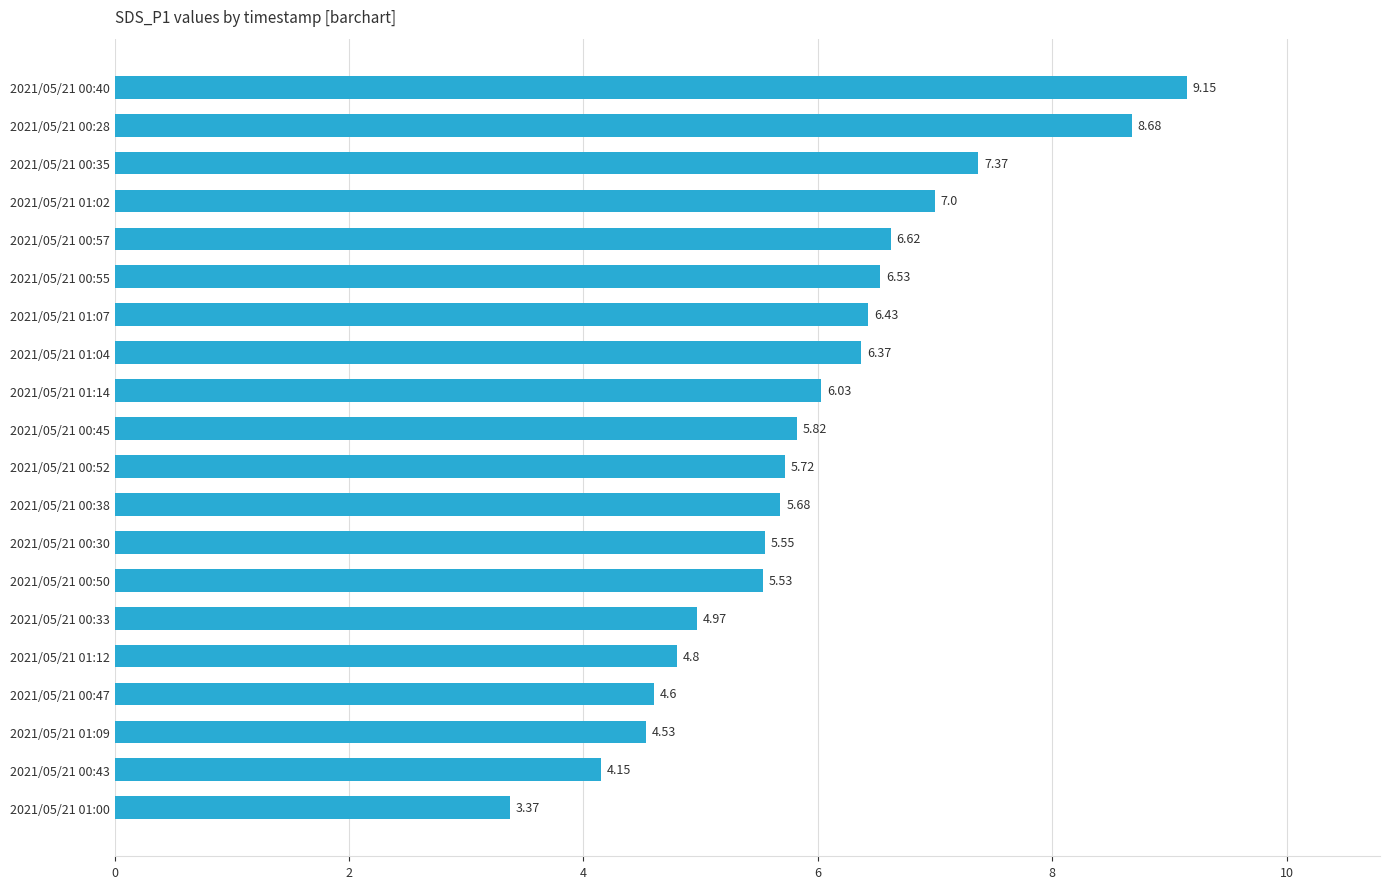

List the labels in order of value, largest first.

2021/05/21 00:40, 2021/05/21 00:28, 2021/05/21 00:35, 2021/05/21 01:02, 2021/05/21 00:57, 2021/05/21 00:55, 2021/05/21 01:07, 2021/05/21 01:04, 2021/05/21 01:14, 2021/05/21 00:45, 2021/05/21 00:52, 2021/05/21 00:38, 2021/05/21 00:30, 2021/05/21 00:50, 2021/05/21 00:33, 2021/05/21 01:12, 2021/05/21 00:47, 2021/05/21 01:09, 2021/05/21 00:43, 2021/05/21 01:00